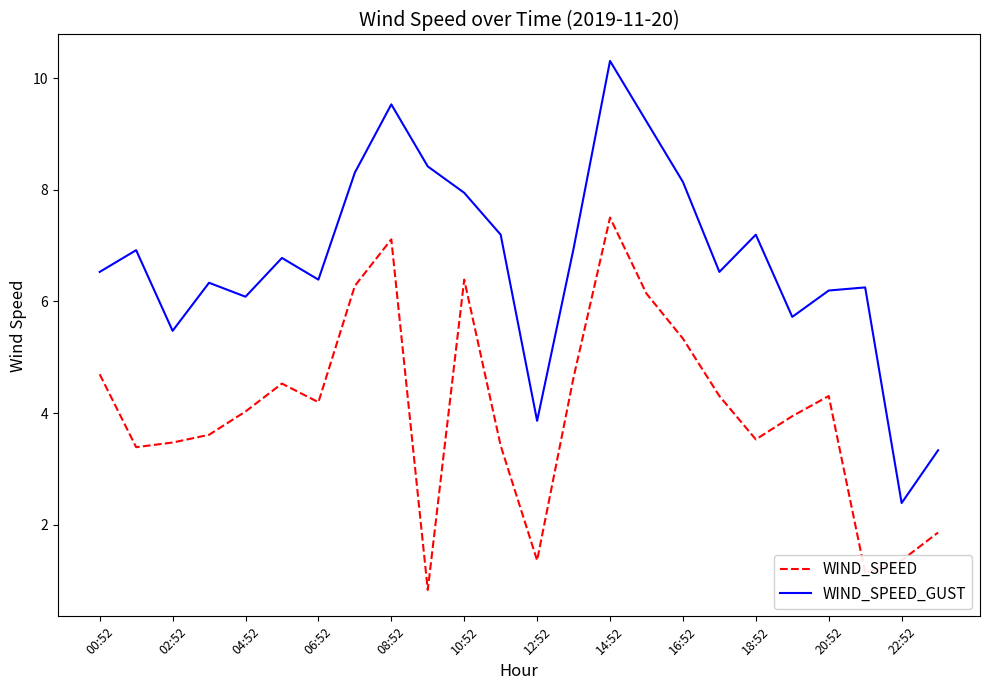

What is the minimum value for WIND_SPEED_GUST?

2.4